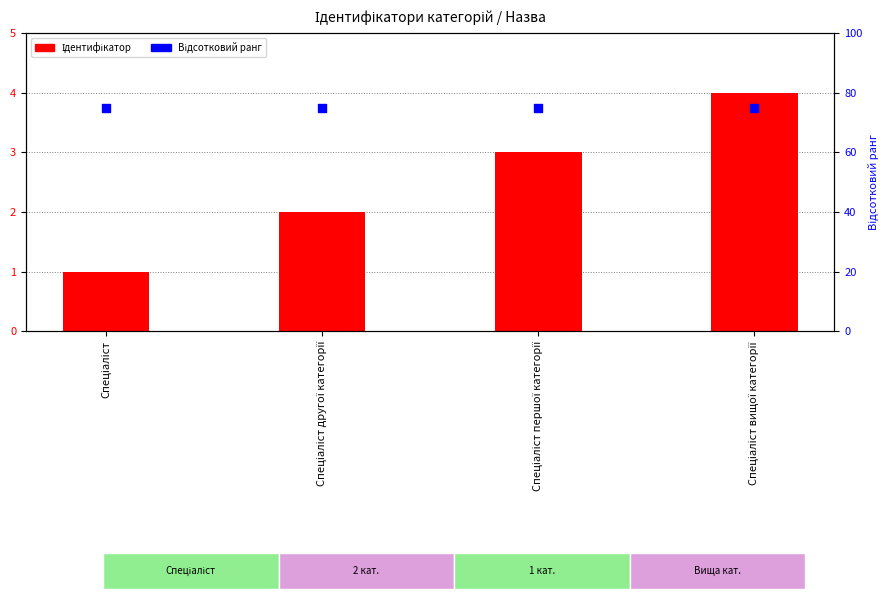

At which category is the sum across all series the highest?

Спеціаліст вищої категорії